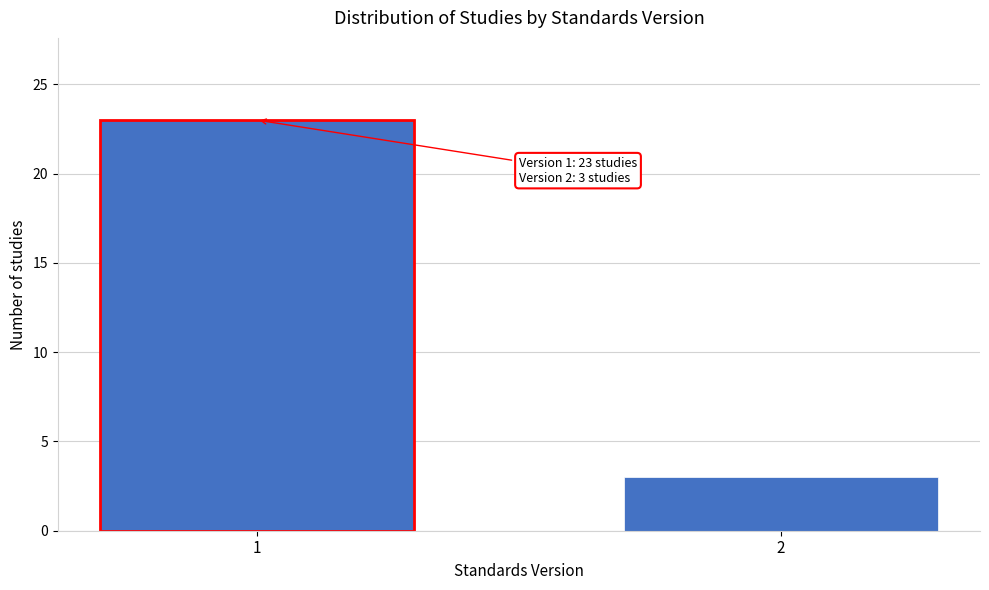

Reading right to left, extract all data points from this chart.

3	23